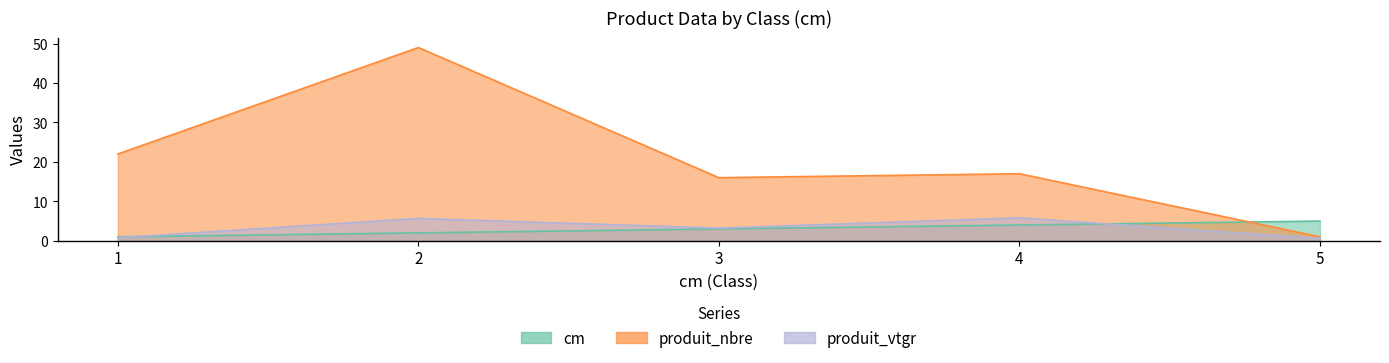

At which label does produit_vtgr first exceed 3?

2